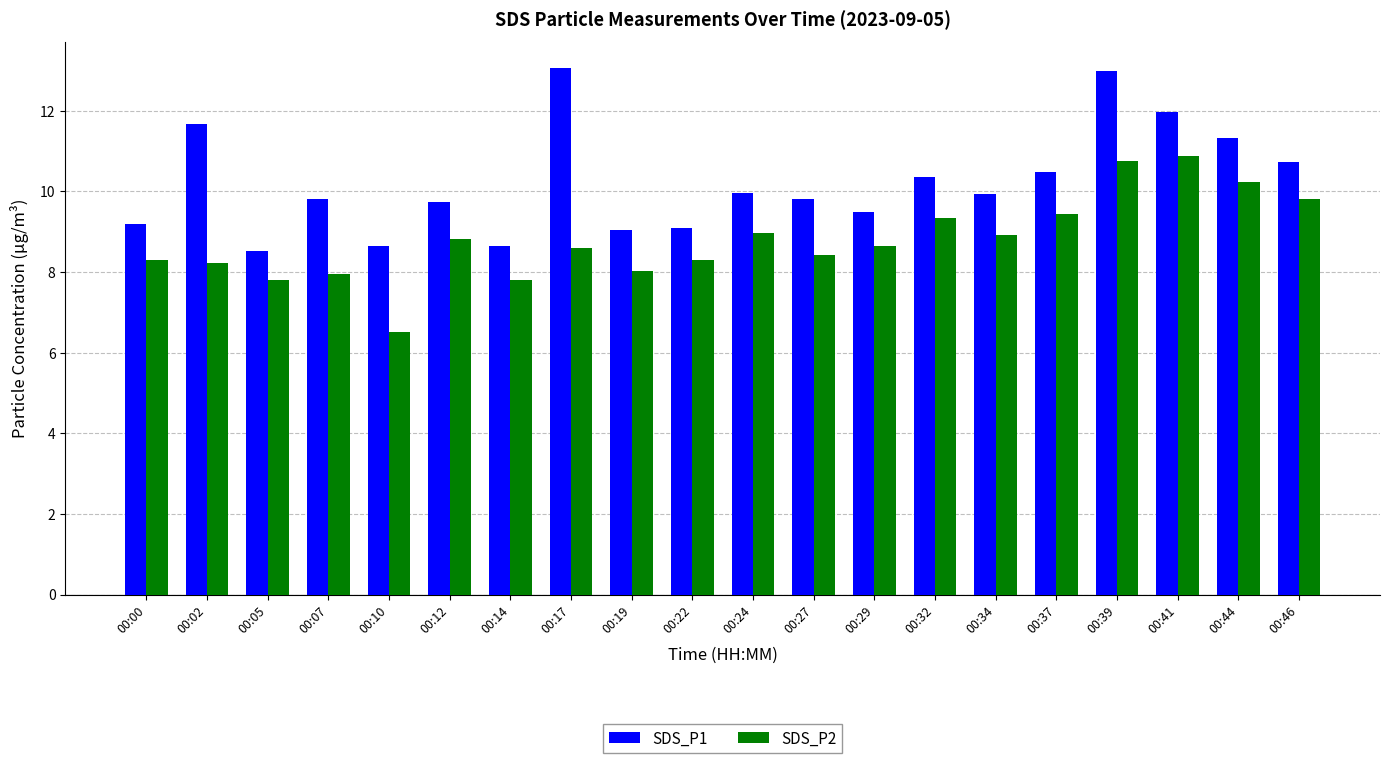

What is the spread (max minus min) of values at 00:19?

1.0